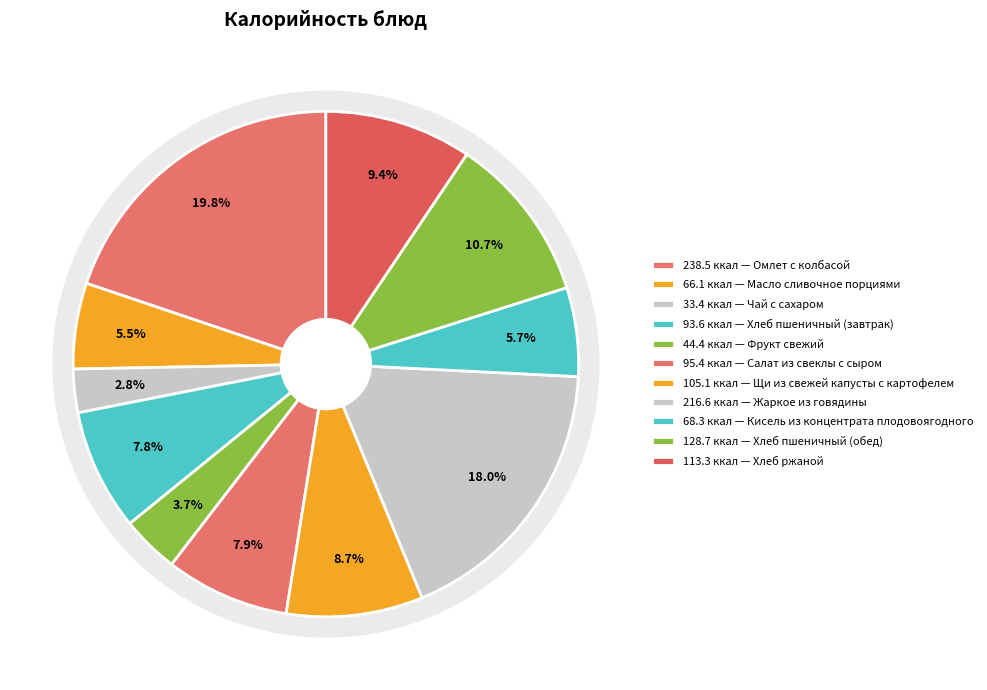

How many segments does this pie chart have?

11